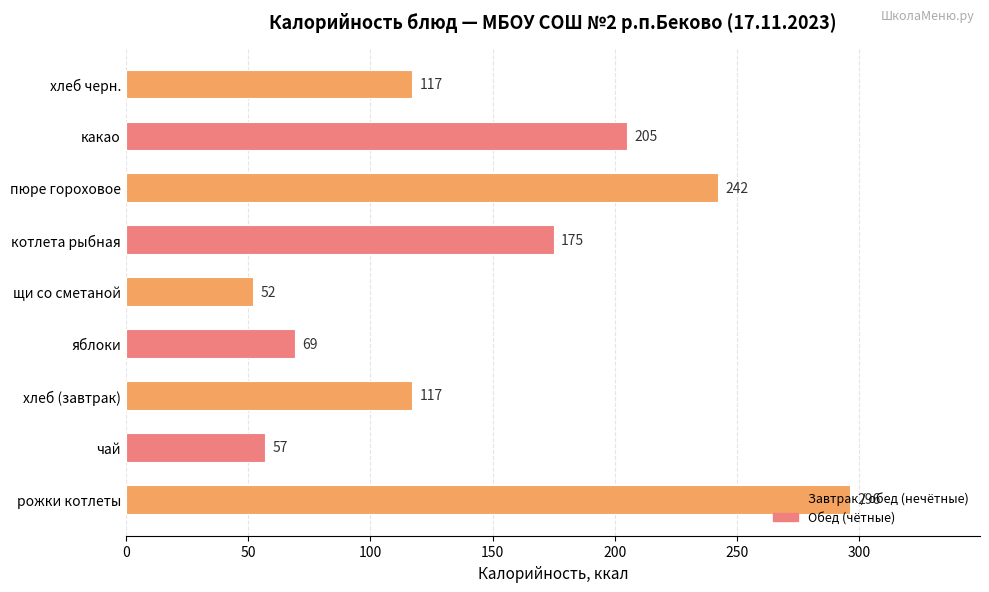

Between чай and рожки котлеты, which is larger?

рожки котлеты